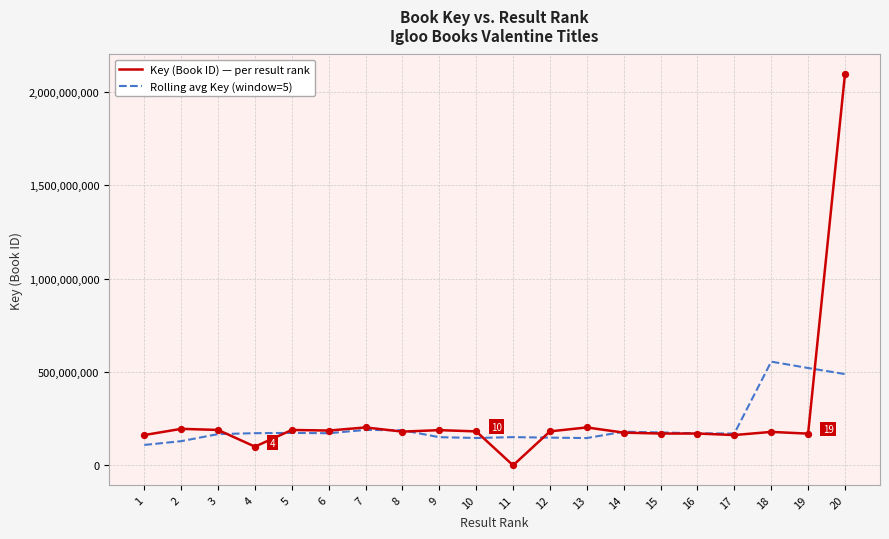

What is the spread (max minus min) of values at 12?

33567196.4